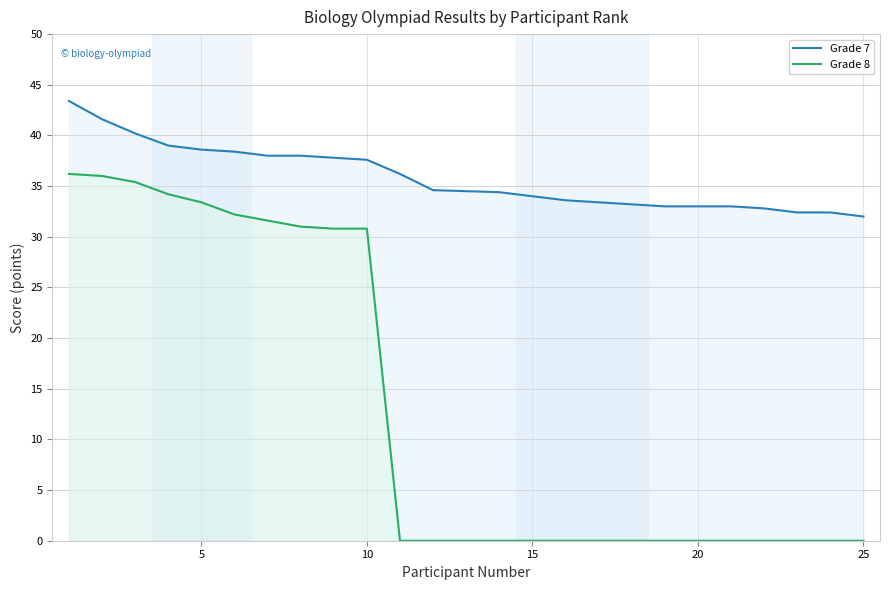

What is the difference between the second highest and second lowest values in the Grade 8 series?

36.0